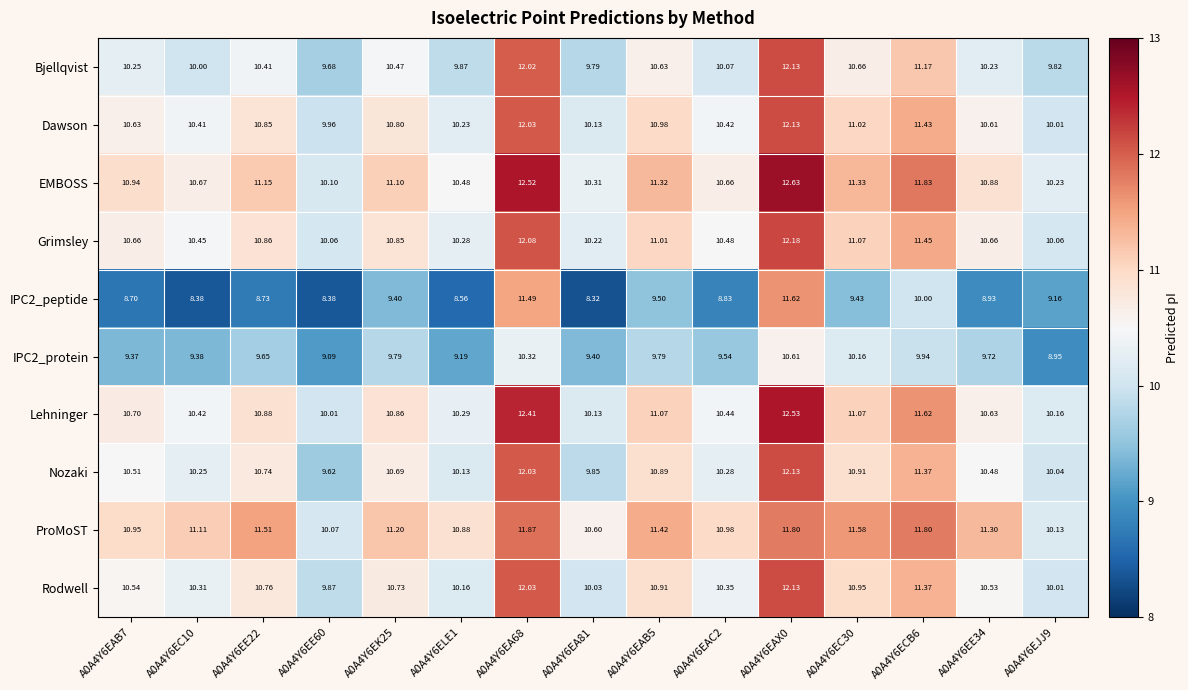

Which series has the largest range (max minus min)?

IPC2_peptide